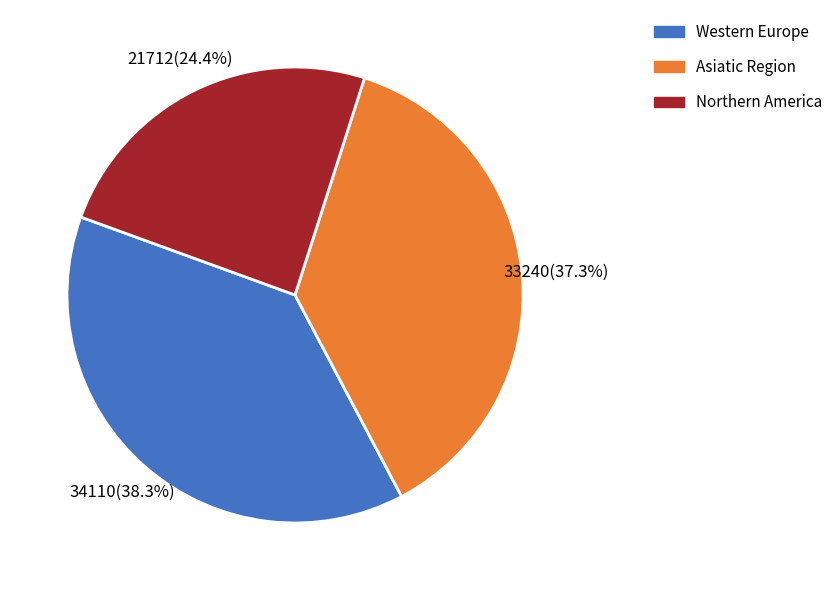

How many segments does this pie chart have?

3